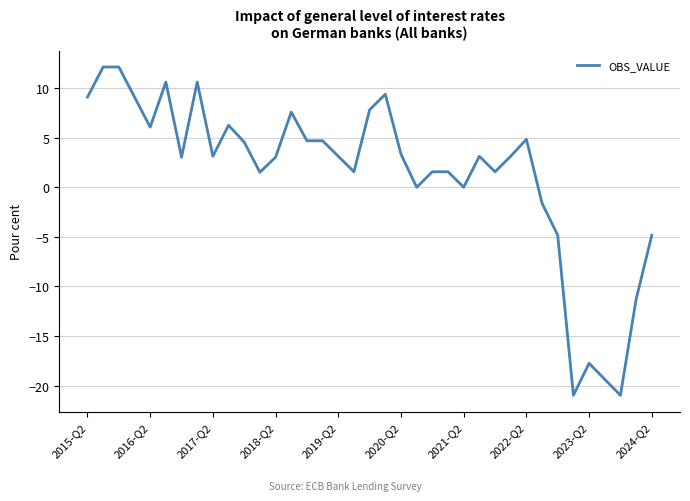

What is the average value?

1.3